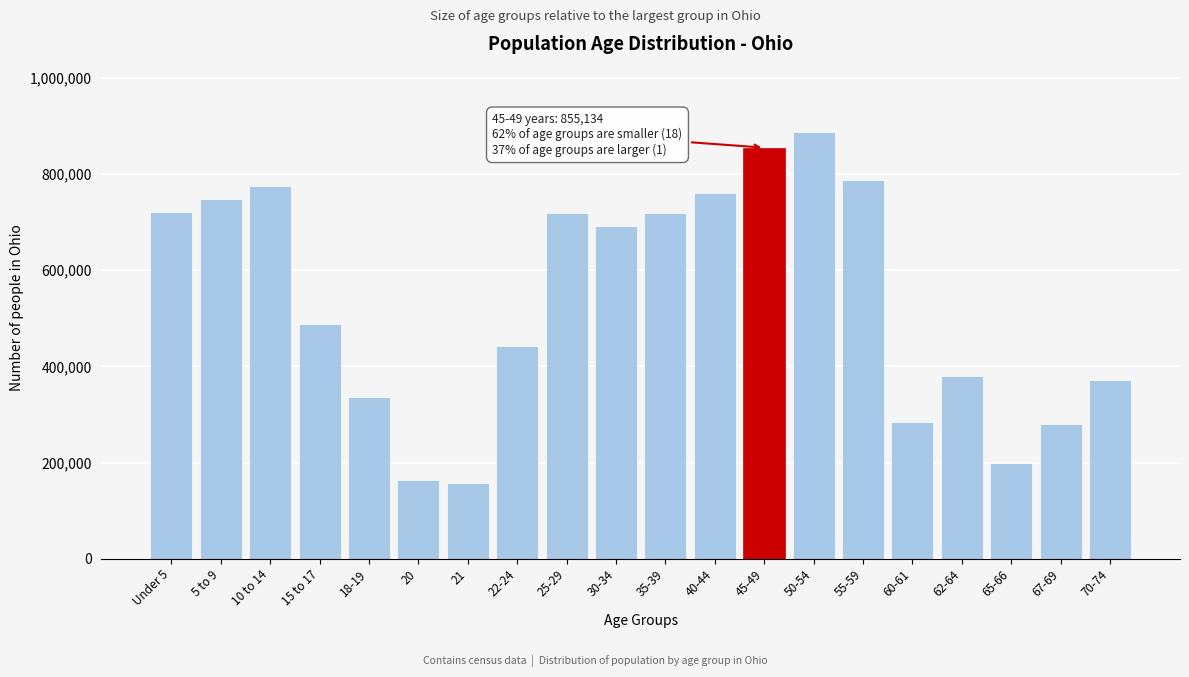

Which has a higher value, 65-66 or 25-29?

25-29